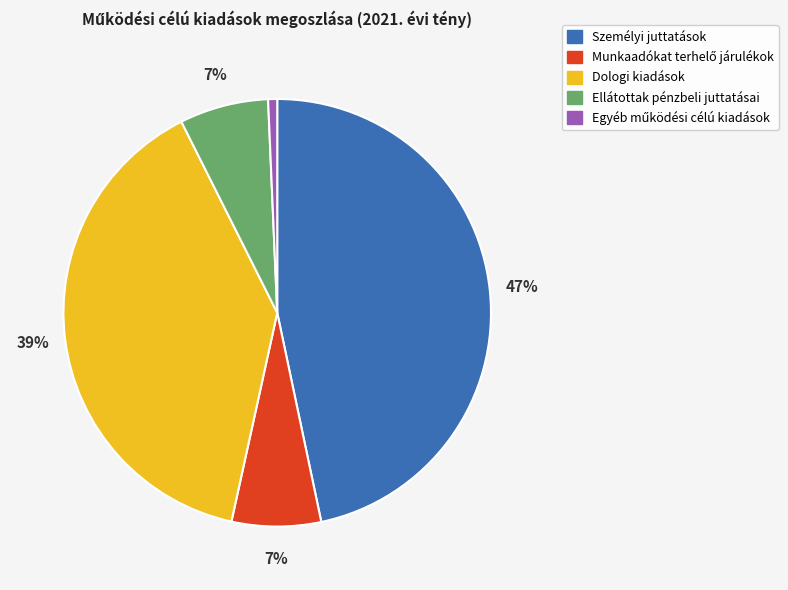

Does any single category account for the majority?

No